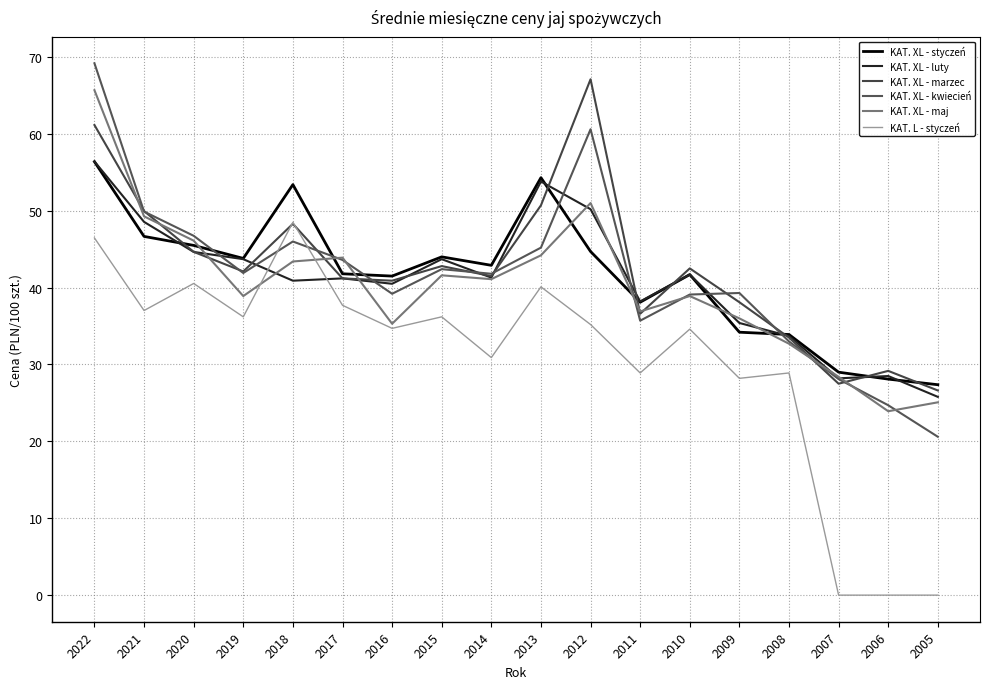

Where do KAT. XL - maj and KAT. L - styczeń first cross each other?

2019 and 2018